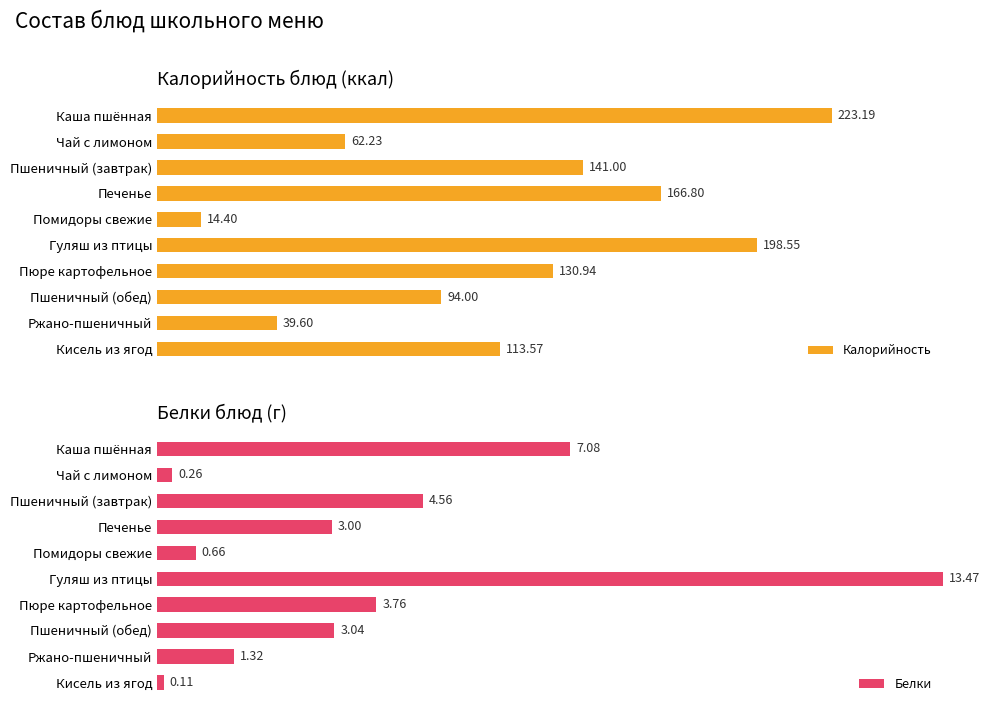

List the labels in order of Калорийность value, largest first.

Каша пшённая, Гуляш из птицы, Печенье, Пшеничный (завтрак), Пюре картофельное, Кисель из ягод, Пшеничный (обед), Чай с лимоном, Ржано-пшеничный, Помидоры свежие